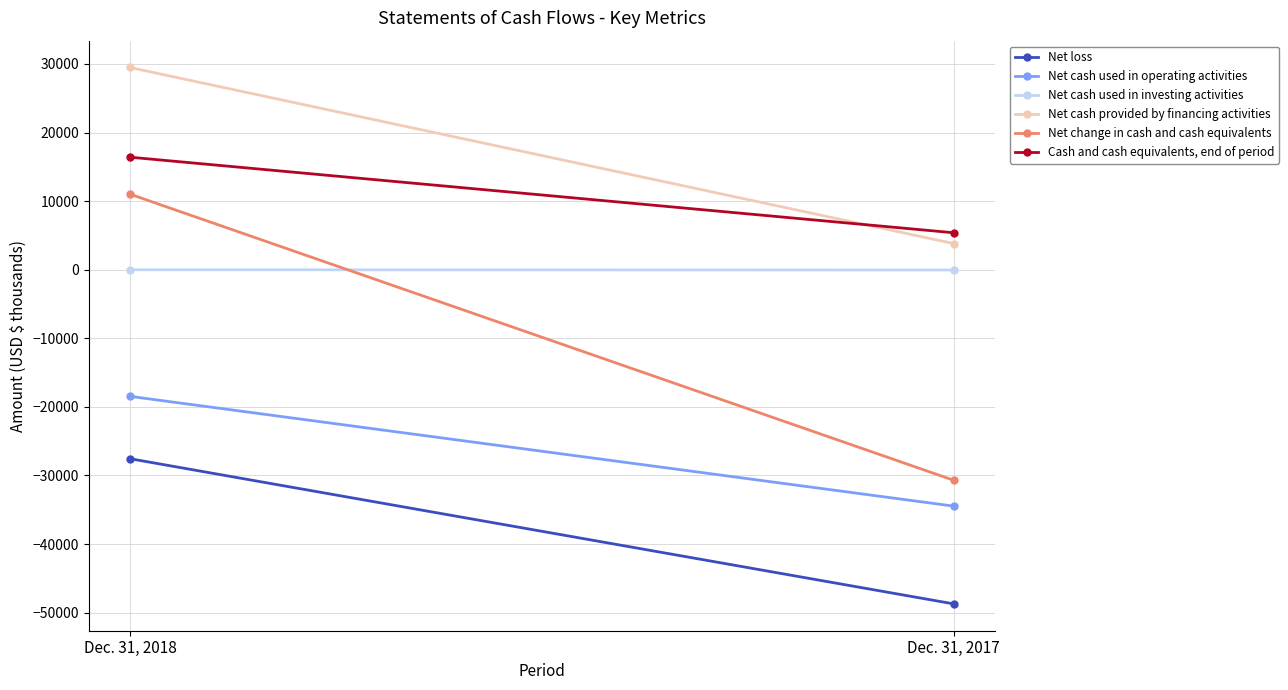

At which label does Net change in cash and cash equivalents reach its peak?

Dec. 31, 2018